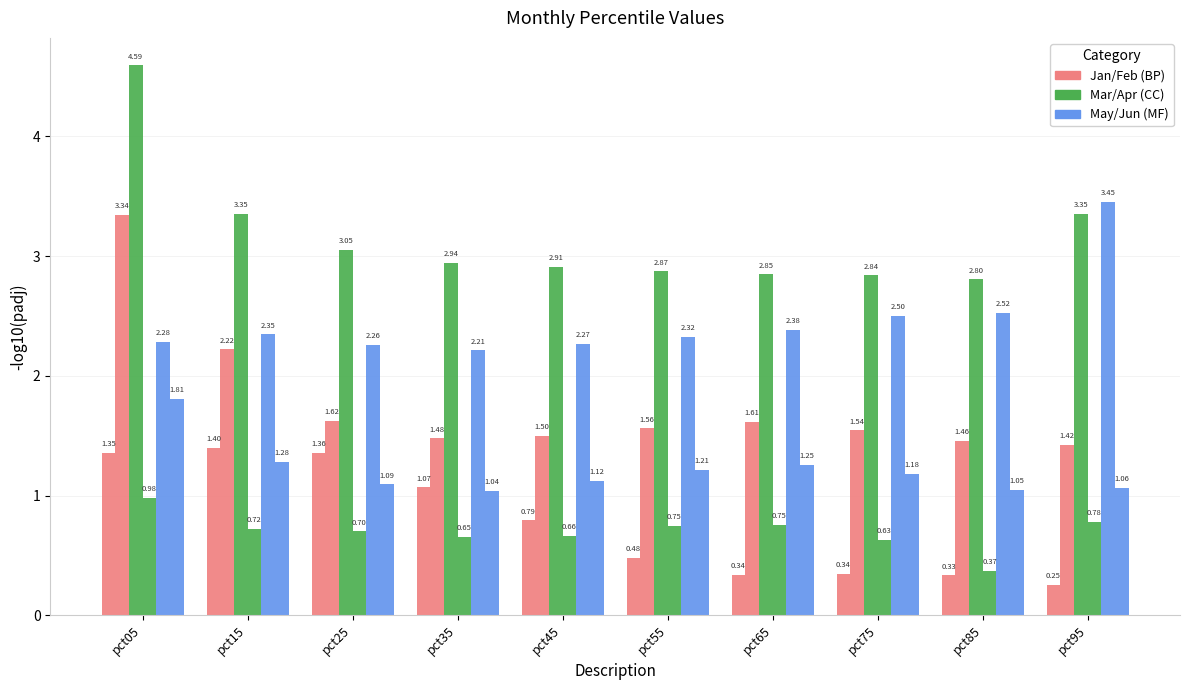

What is the total value across all series at pct55?

9.2